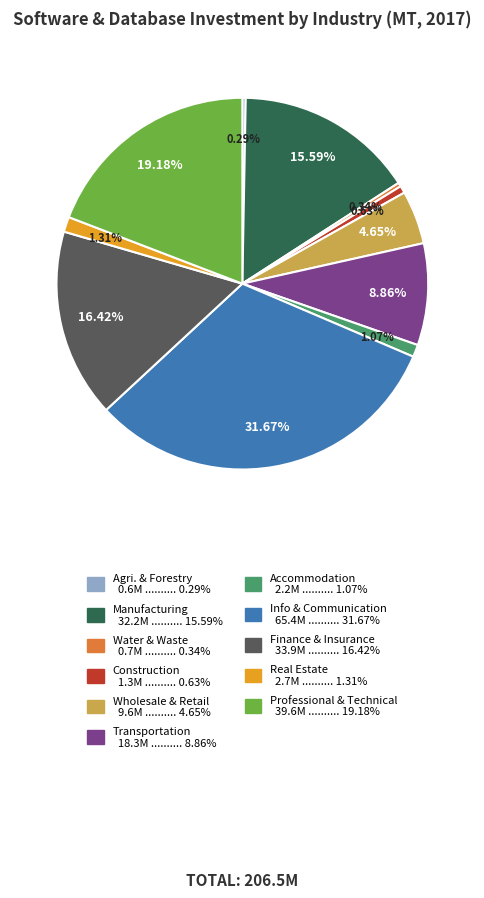

Count the number of slices in the pie.

11